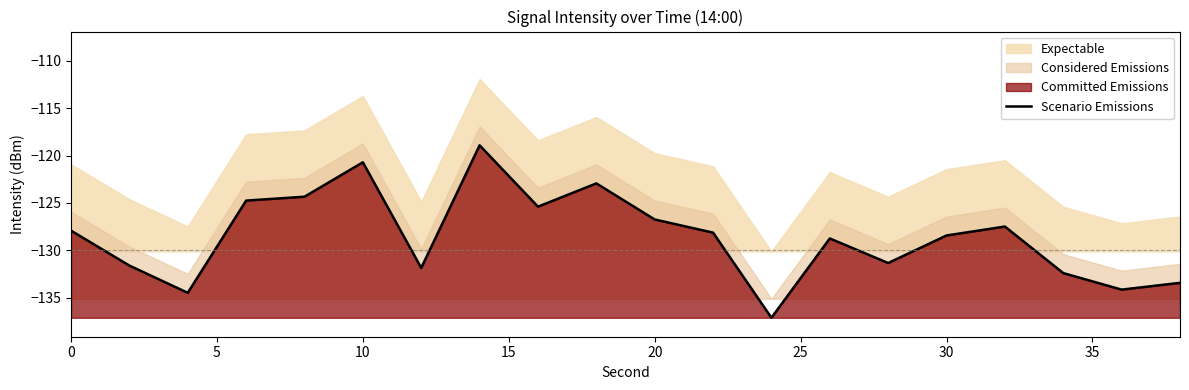

What is the difference between the maximum and minimum values?

18.2